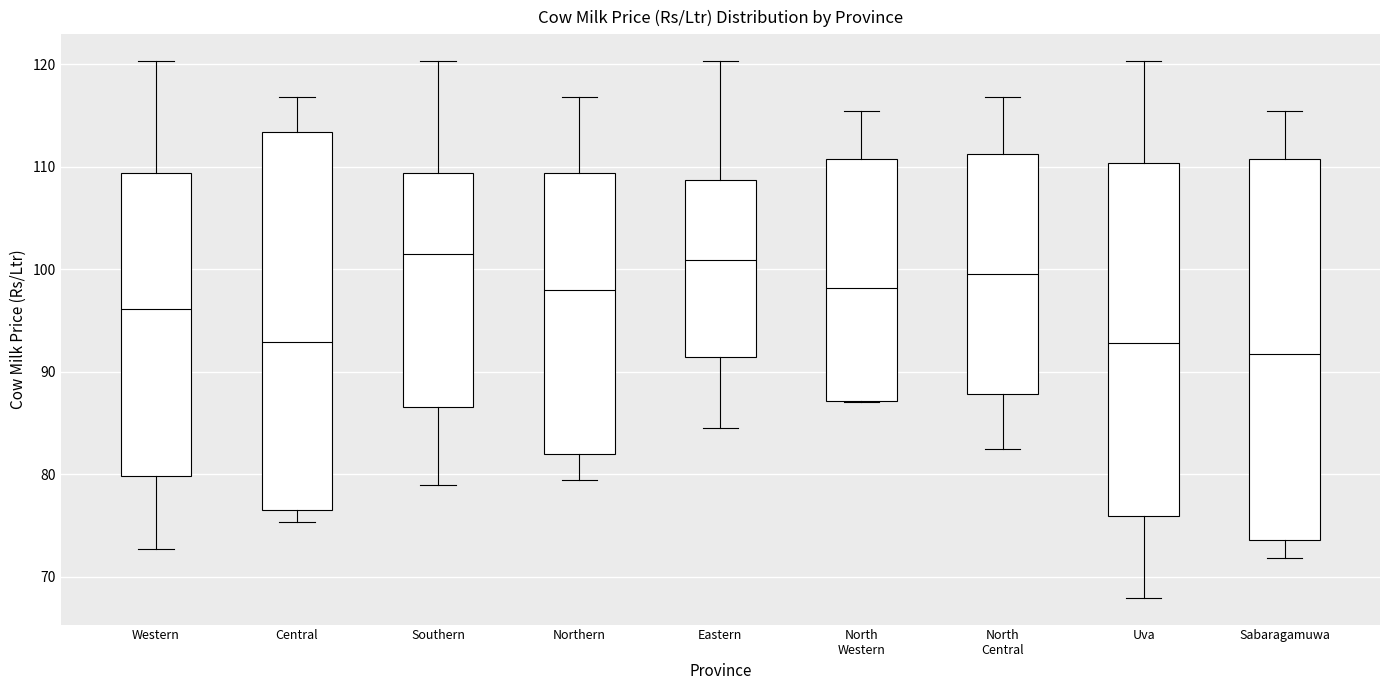

Where does the upper whisker of the box for Central end on the y-axis? The values are not printed on the chart, so give them approximately, as read against the axis.

117